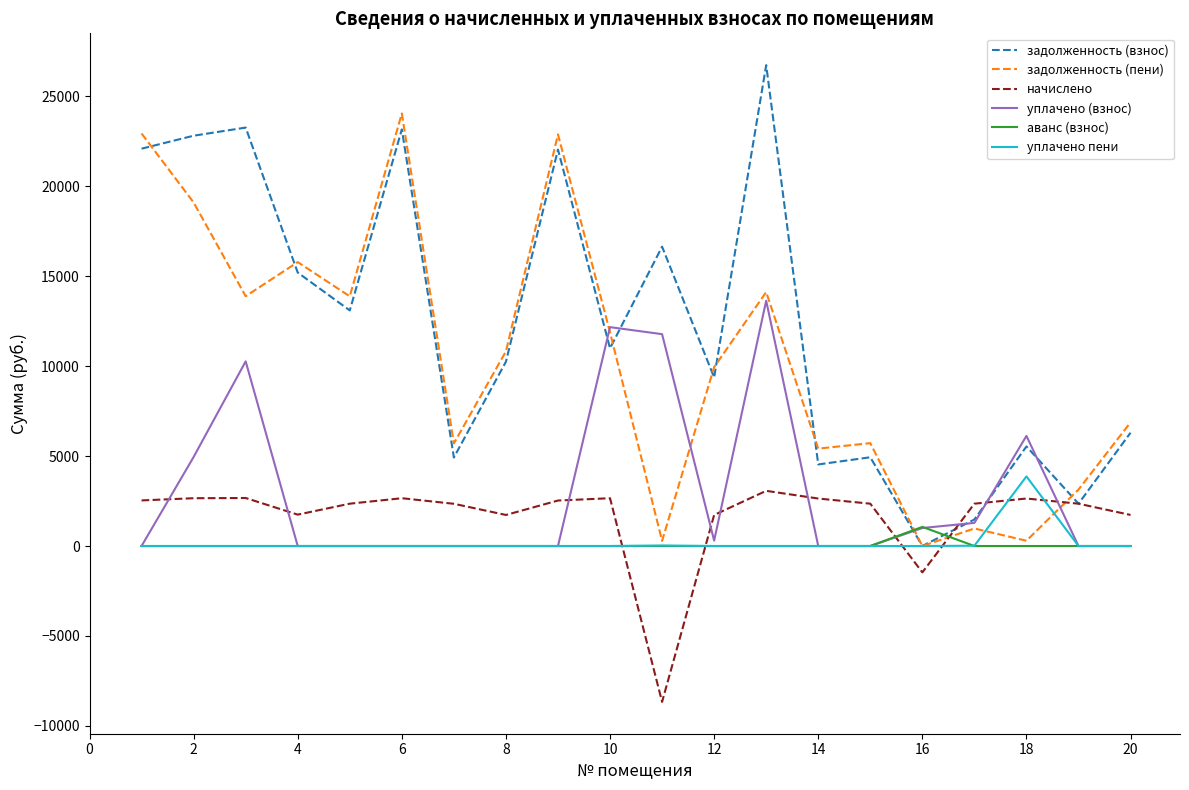

What are all the series names shown in the legend?

задолженность (взнос), задолженность (пени), начислено, уплачено (взнос), аванс (взнос), уплачено пени